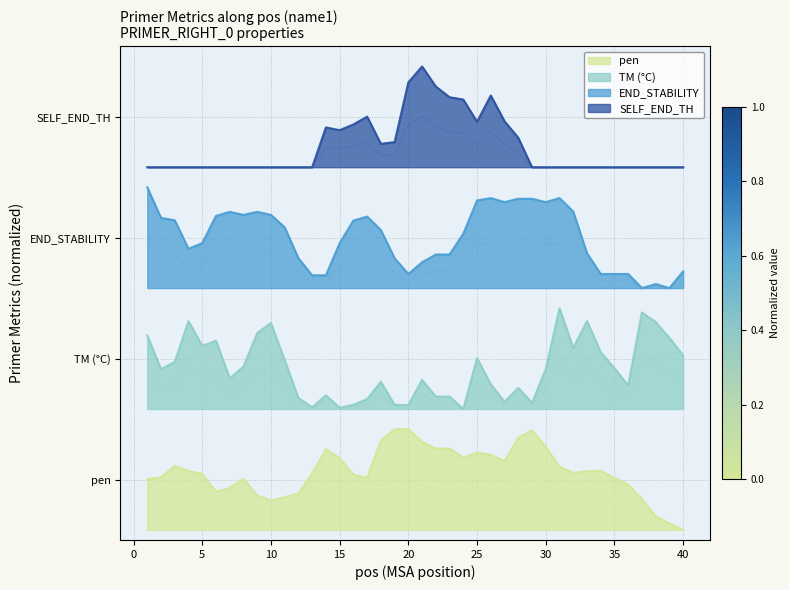

What is the total value across all series at 40?

7.9